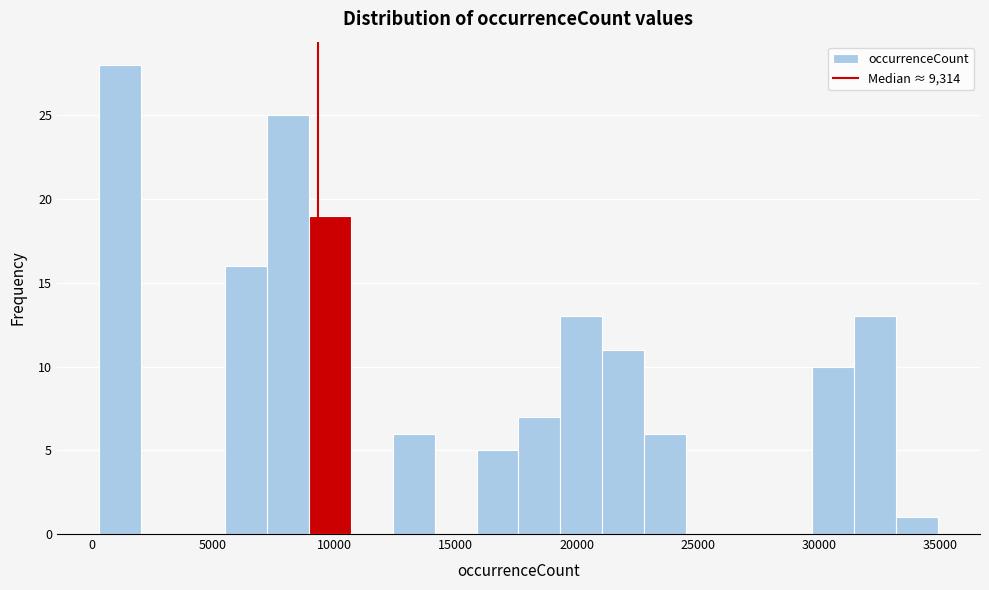

Around what value on the x-axis is the tallest bar? Give the approximate position of its centre, as read against the axis.

1000